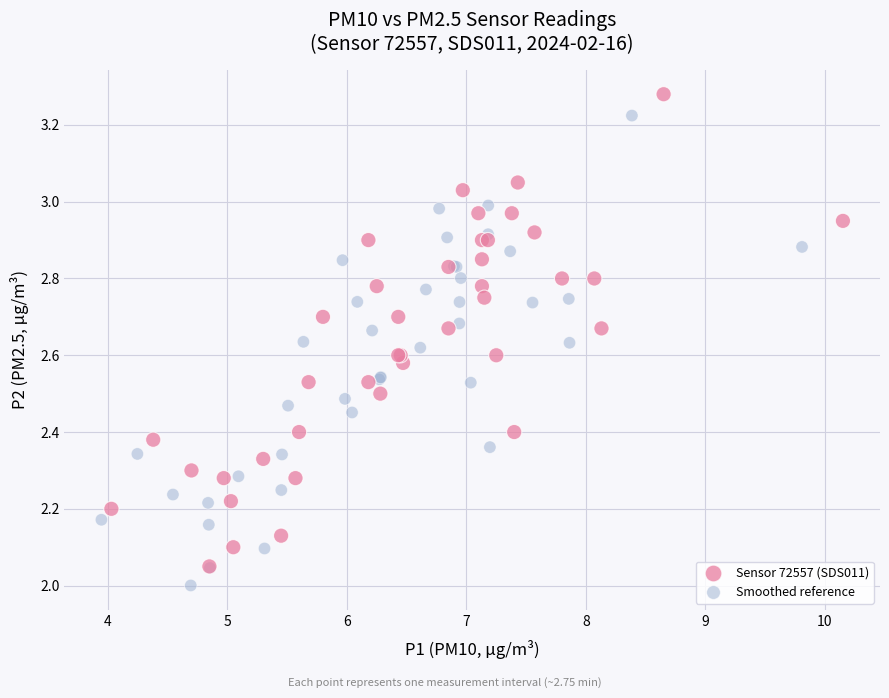

What are all the series names shown in the legend?

Sensor 72557 (SDS011), Smoothed reference